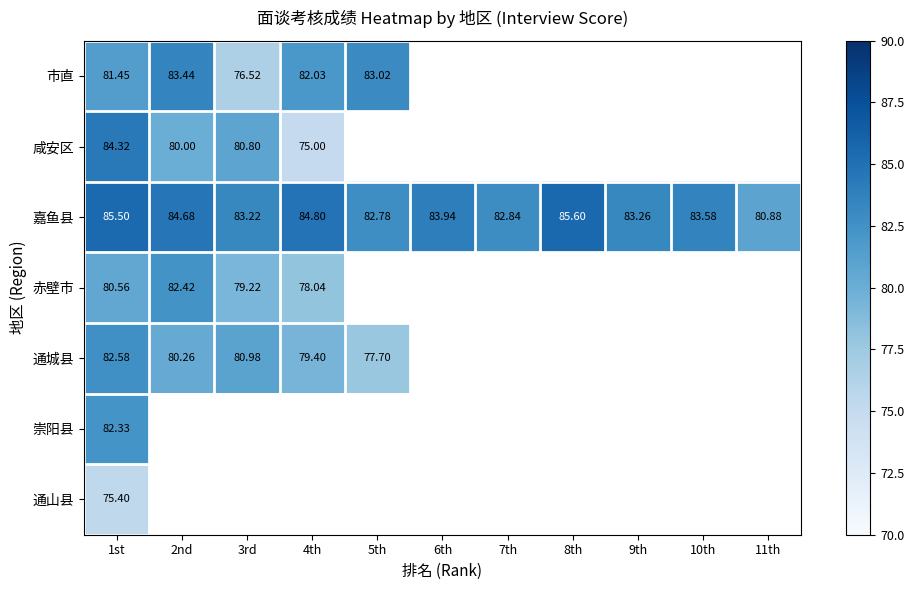

How many values in the 嘉鱼县 series exceed 83?

8